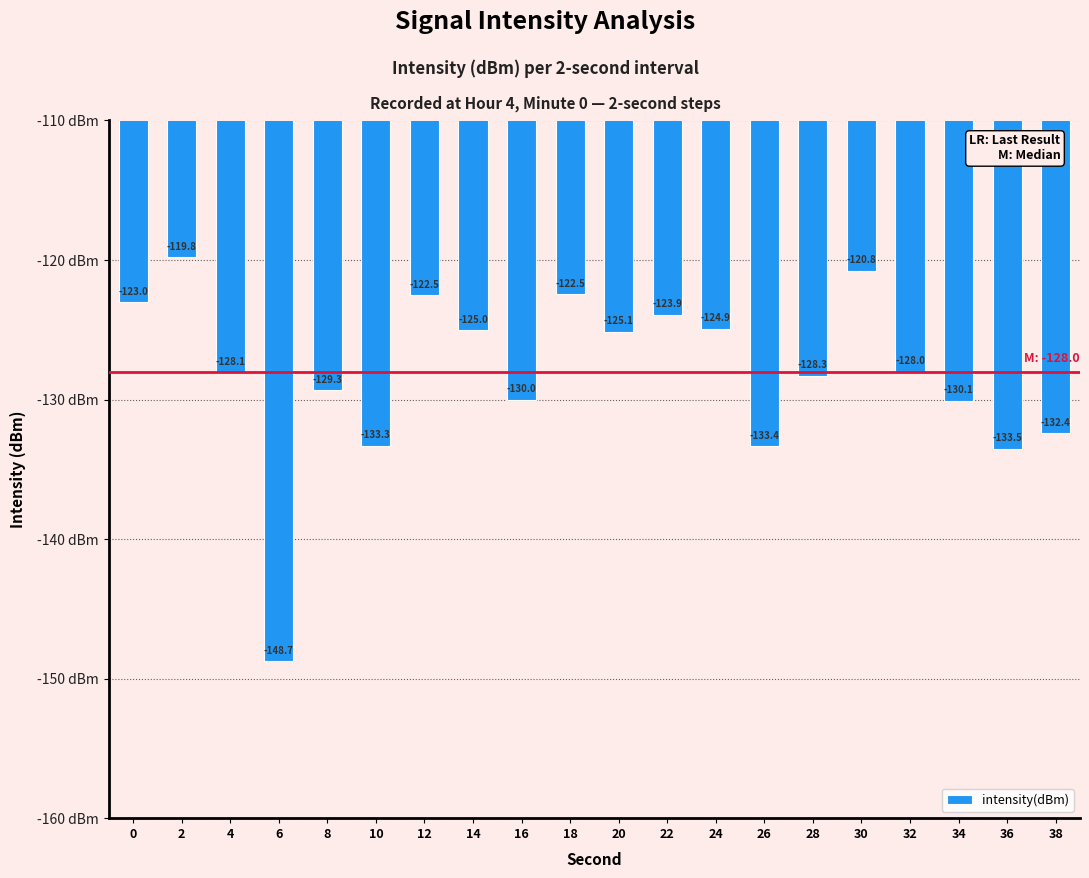

What is the value of the 17th bar from the left?

-128.0